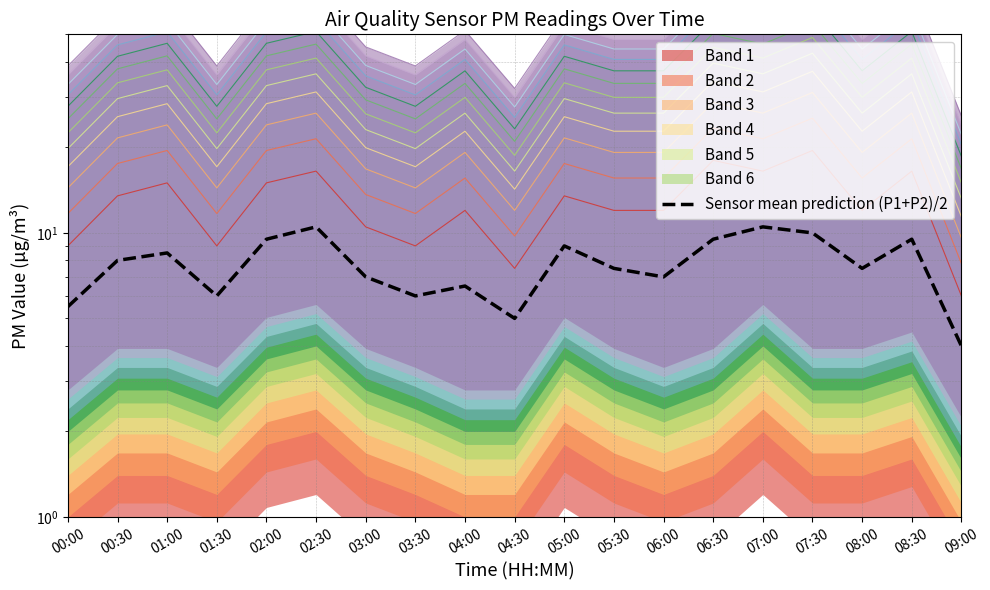

What is the sum of all values?

147.0